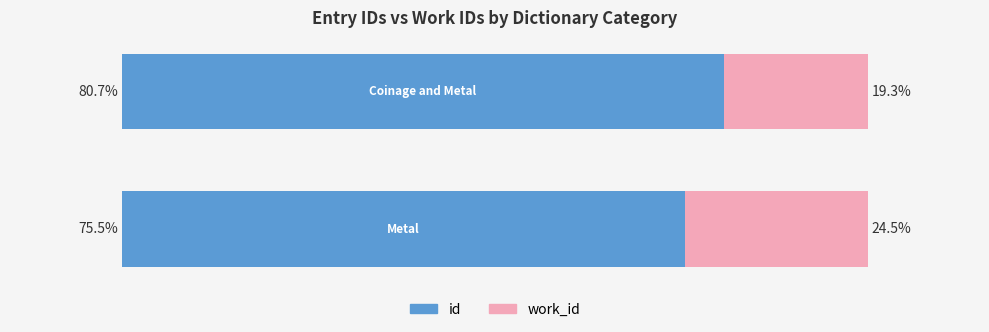

What are all the series names shown in the legend?

id, work_id